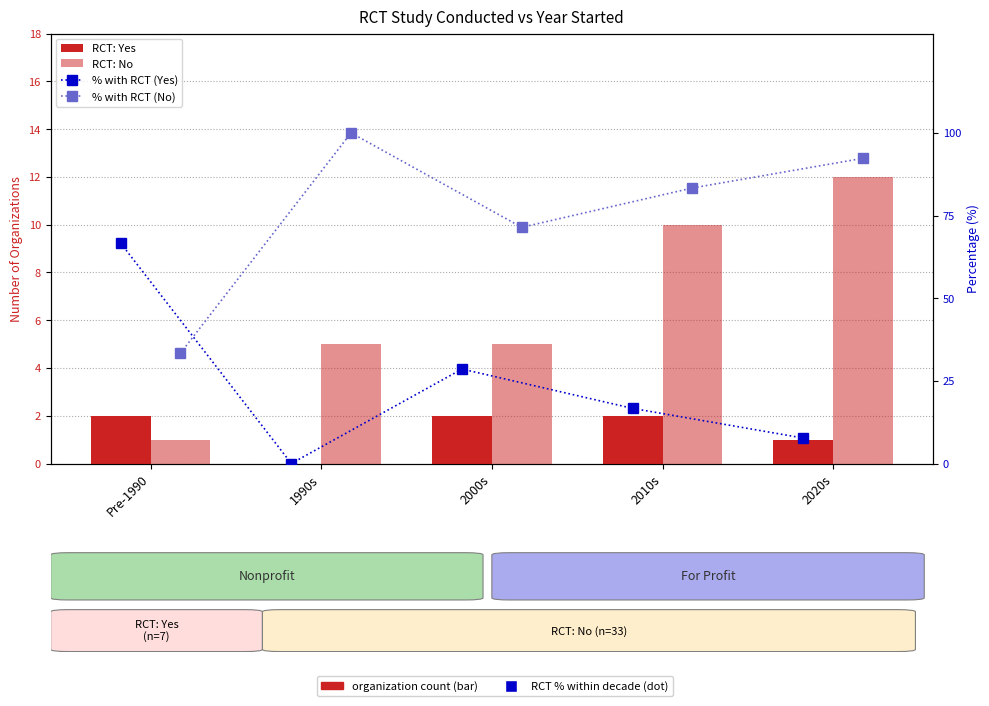

At which category does the chart reach its peak across all series?

1990s